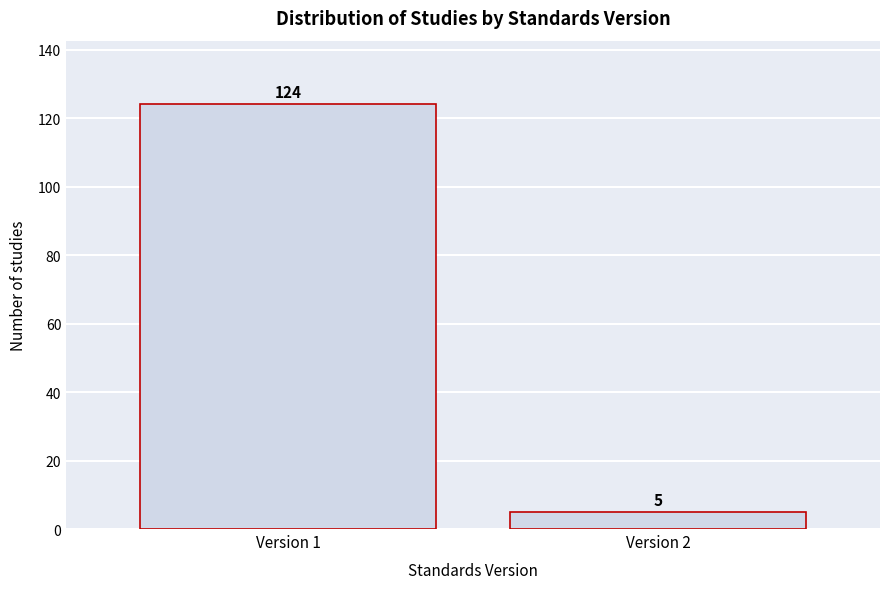

Reading right to left, list all the values displayed in this chart.

5	124